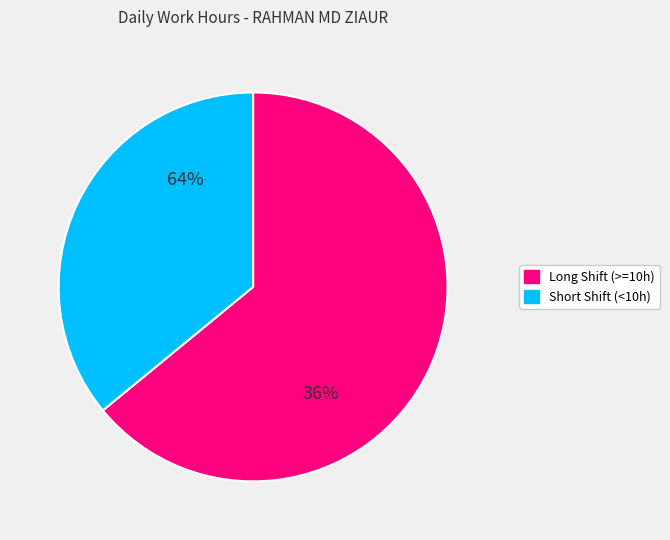

Is it true that 30-Sun is 1% of the pie?

False